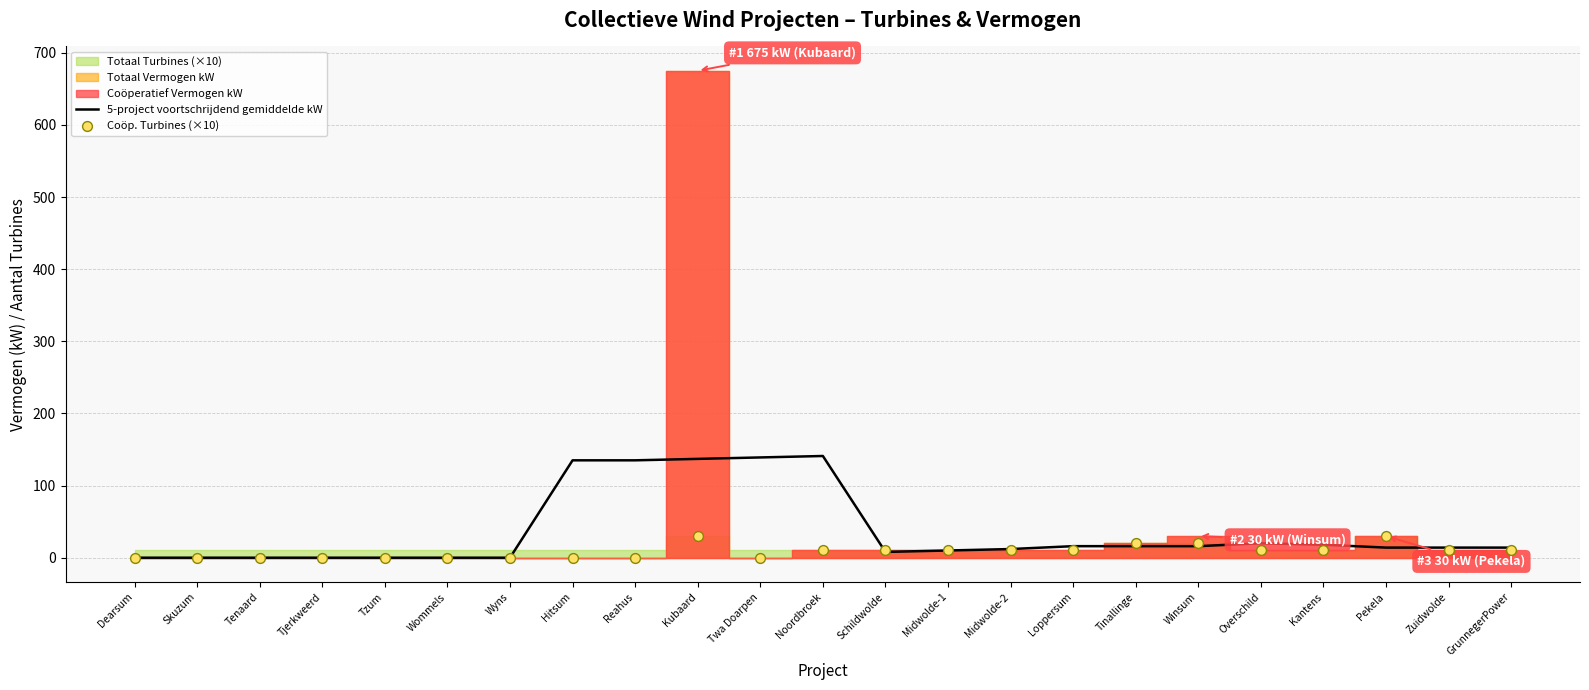

At which category is the sum across all series the highest?

Kubaard